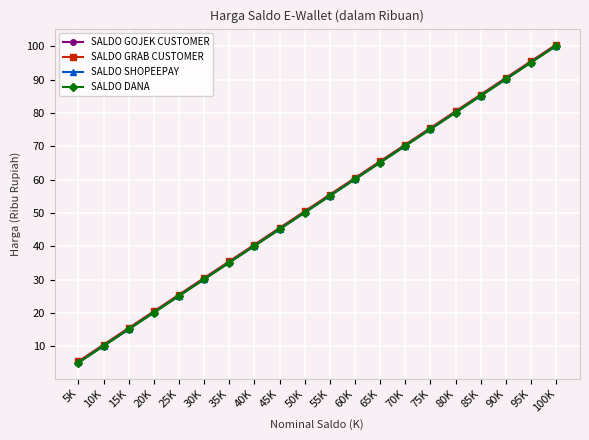

Reading right to left, extract all data points from this chart.

SALDO GOJEK CUSTOMER: 100.2	95.2	90.2	85.2	80.2	75.2	70.2	65.2	60.2	55.2	50.2	45.2	40.2	35.2	30.2	25.2	20.2	15.2	10.2	5.2
SALDO GRAB CUSTOMER: 100.5	95.5	90.5	85.5	80.5	75.5	70.5	65.5	60.5	55.5	50.5	45.5	40.5	35.5	30.5	25.5	20.5	15.5	10.5	5.5
SALDO SHOPEEPAY: 100.2	95.2	90.2	85.2	80.2	75.2	70.2	65.2	60.2	55.2	50.2	45.2	40.2	35.2	30.2	25.2	20.2	15.2	10.2	5.2
SALDO DANA: 100.1	95.1	90.1	85.1	80.1	75.1	70.1	65.1	60.1	55.1	50.1	45.1	40.1	35.1	30.1	25.1	20.1	15.1	10.1	5.1